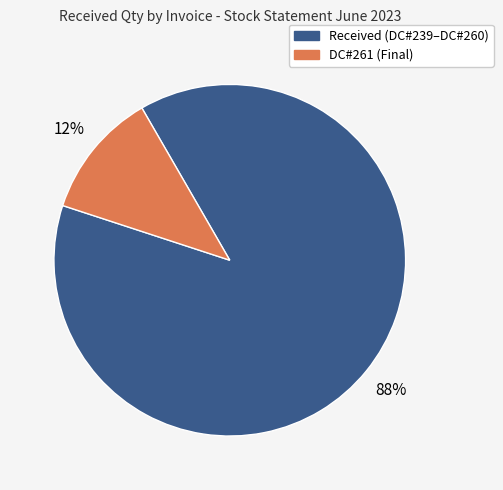

True or false: DC#261 (Final) accounts for 25% of the total.

False